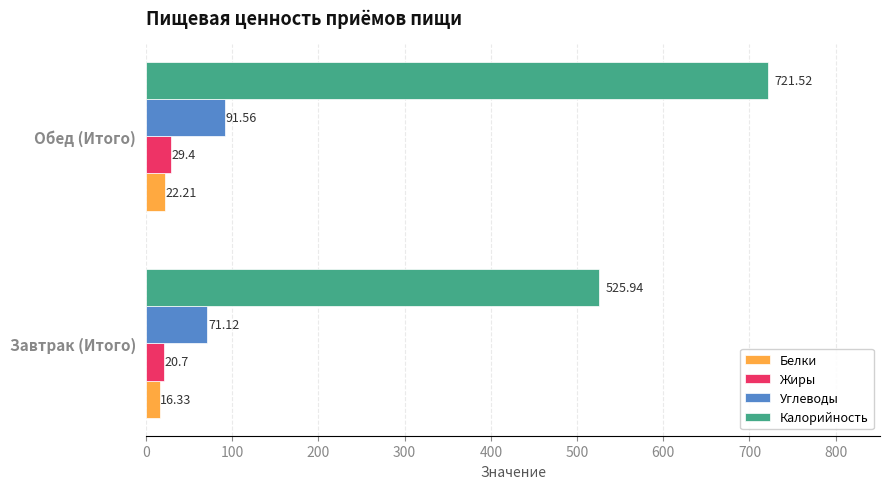

At Завтрак (Итого), list the series in order from smallest to largest.

Белки, Жиры, Углеводы, Калорийность